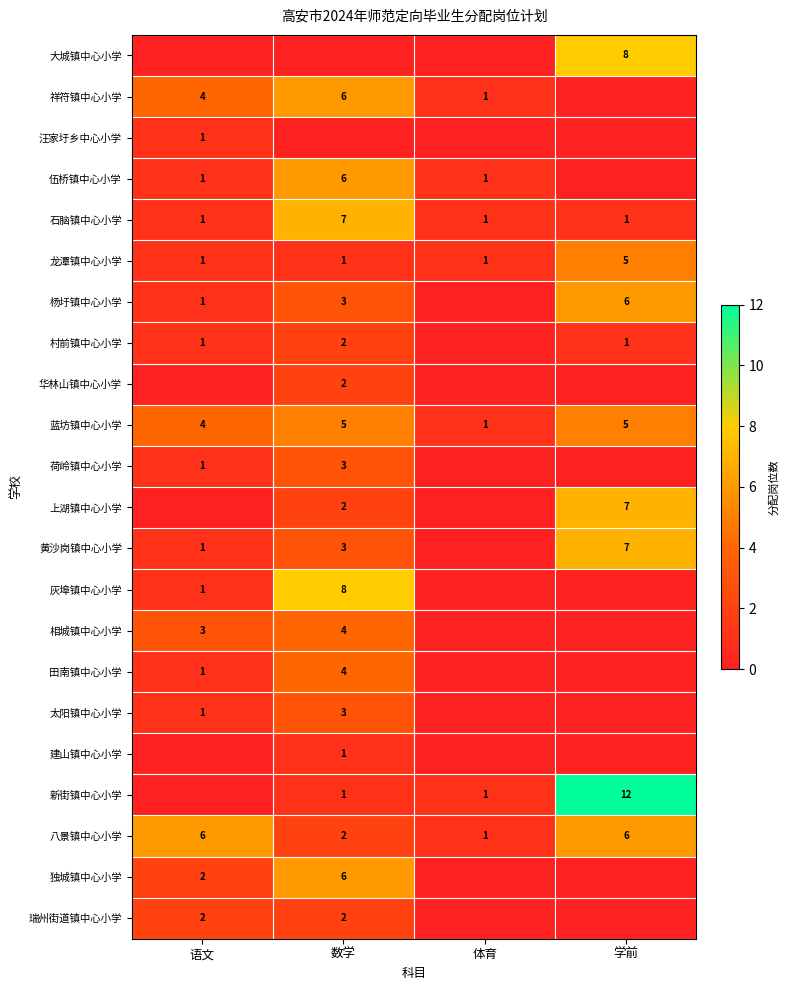

Is the value of 新街镇中心小学 at 体育 greater than the value of 上湖镇中心小学 at 数学?

No